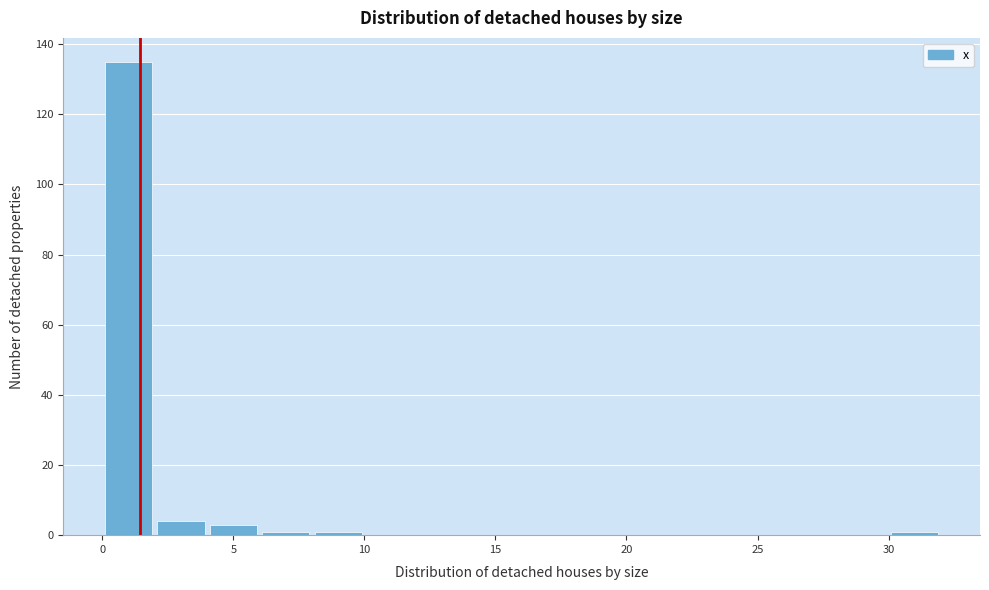

Reading left to right, list every bar in this chart as the range it spans on the x-axis followed by its height. The values are not printed on the chart, so give them approximately, as read against the axis.

0 to 2: 136
2 to 4: 4
4 to 6: 4
6 to 8: under 2
8 to 10: under 2
10 to 12: 0
12 to 14: 0
14 to 16: 0
16 to 18: 0
18 to 20: 0
20 to 22: 0
22 to 24: 0
24 to 26: 0
26 to 28: 0
28 to 30: 0
30 to 32: under 2